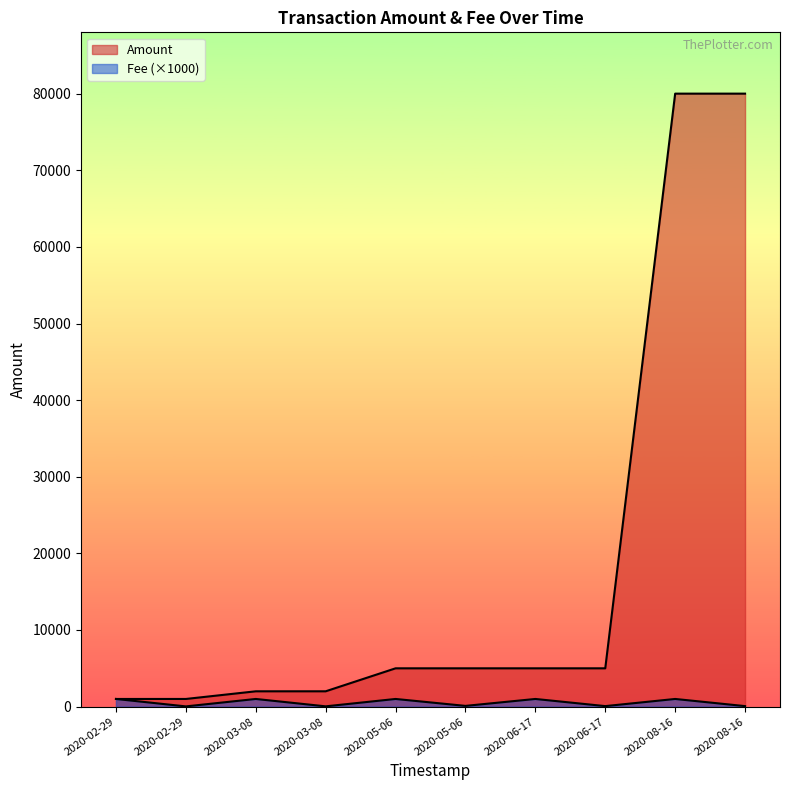

Which label corresponds to the smallest value in the chart?

2020-02-29